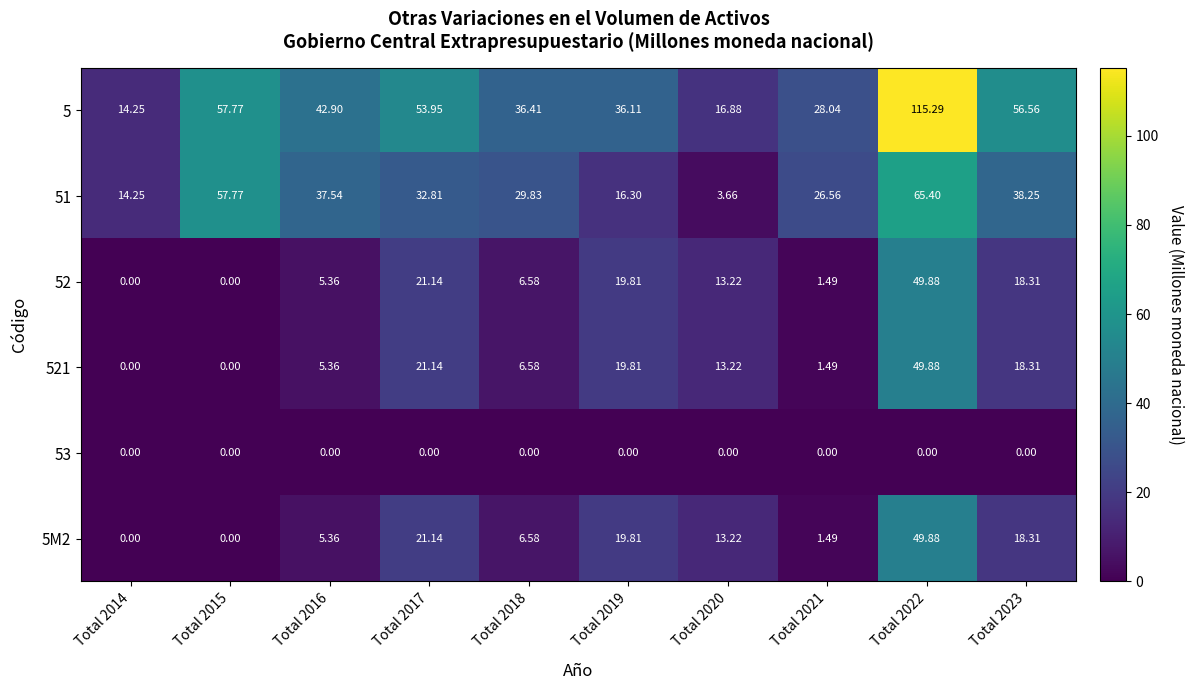

Is the value of 5 at Total 2019 greater than the value of 52 at Total 2021?

Yes